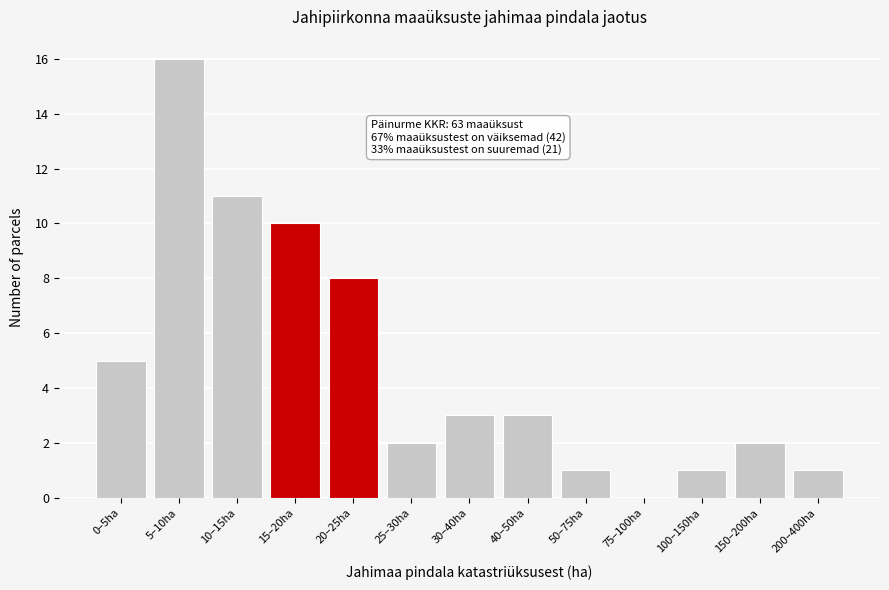

Reading left to right, transcribe all the data shown in this chart.

0–5ha=5	5–10ha=16	10–15ha=11	15–20ha=10	20–25ha=8	25–30ha=2	30–40ha=3	40–50ha=3	50–75ha=1	75–100ha=0	100–150ha=1	150–200ha=2	200–400ha=1